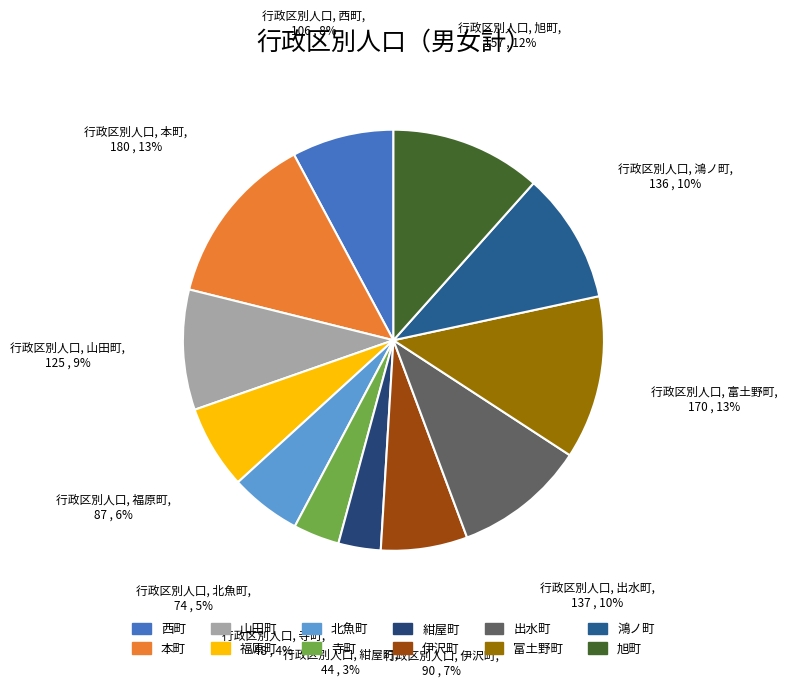

Which slice is the largest?

本町